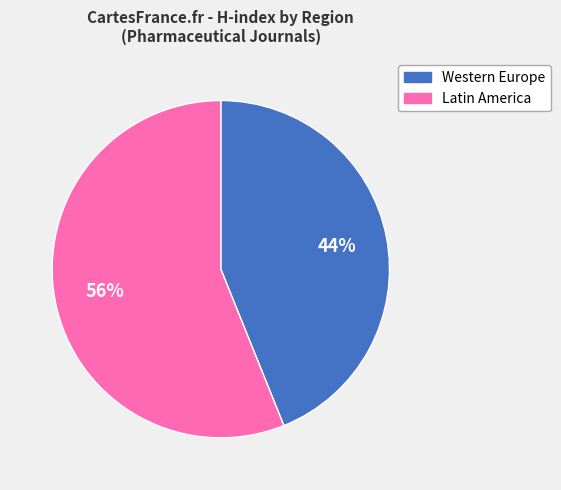

To the nearest percent, what is the average slice percentage?

50%